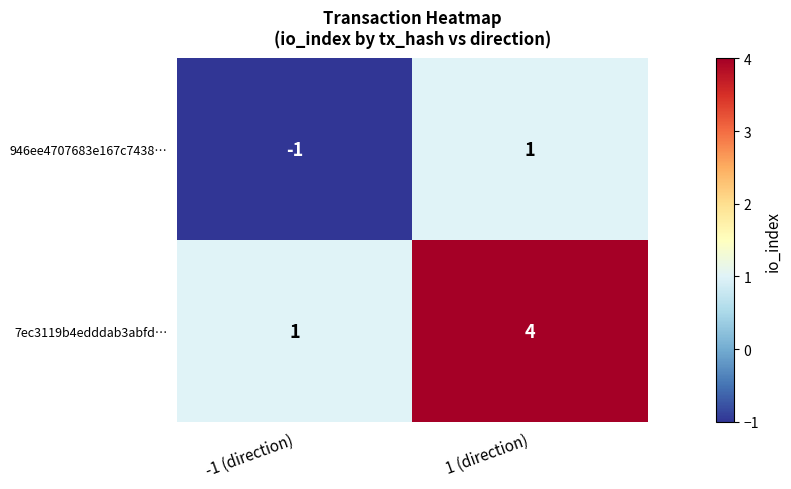

Is it true that 7ec3119b4edddab3abfd… equals 1 at 1 (direction)?

False